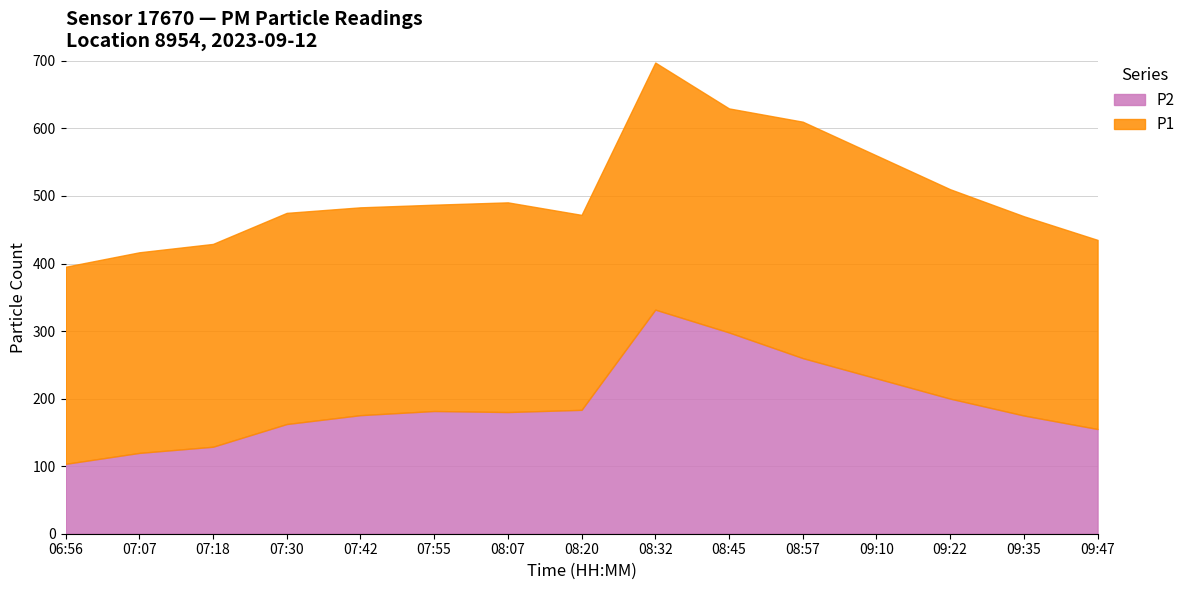

Does the chart display data point markers on the line(s)?

No